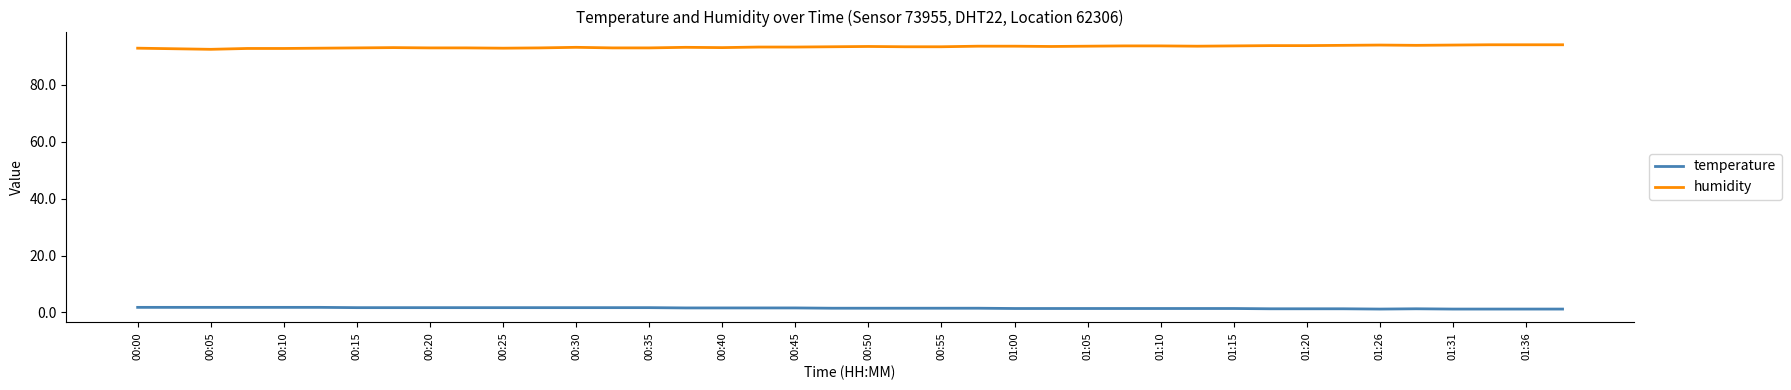

Rank the series by their average value, from lowest to highest.

temperature, humidity